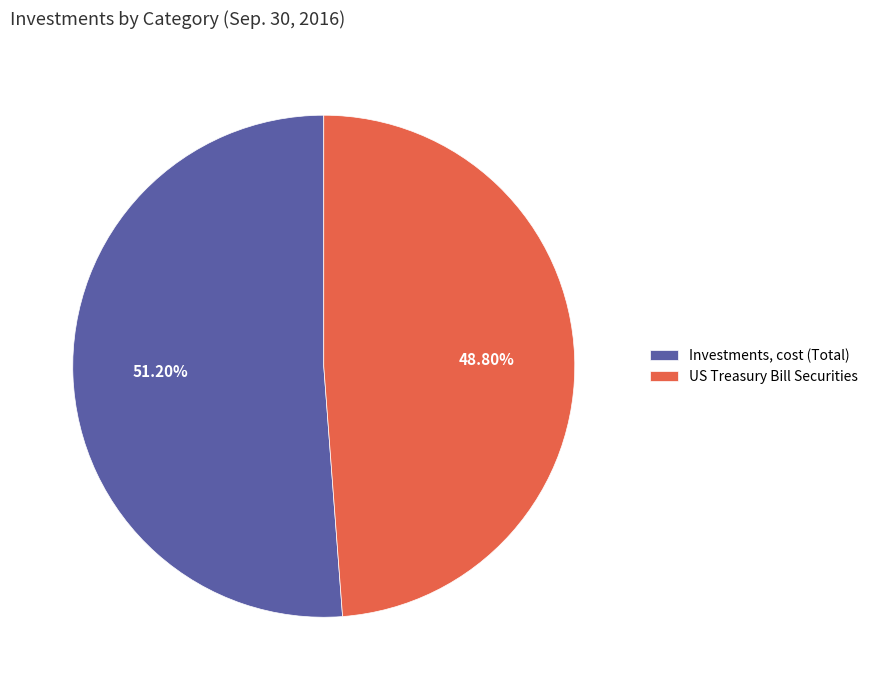

Combined, what portion of the pie is US Treasury Bill Securities and Investments, cost (Total)?

100.0%